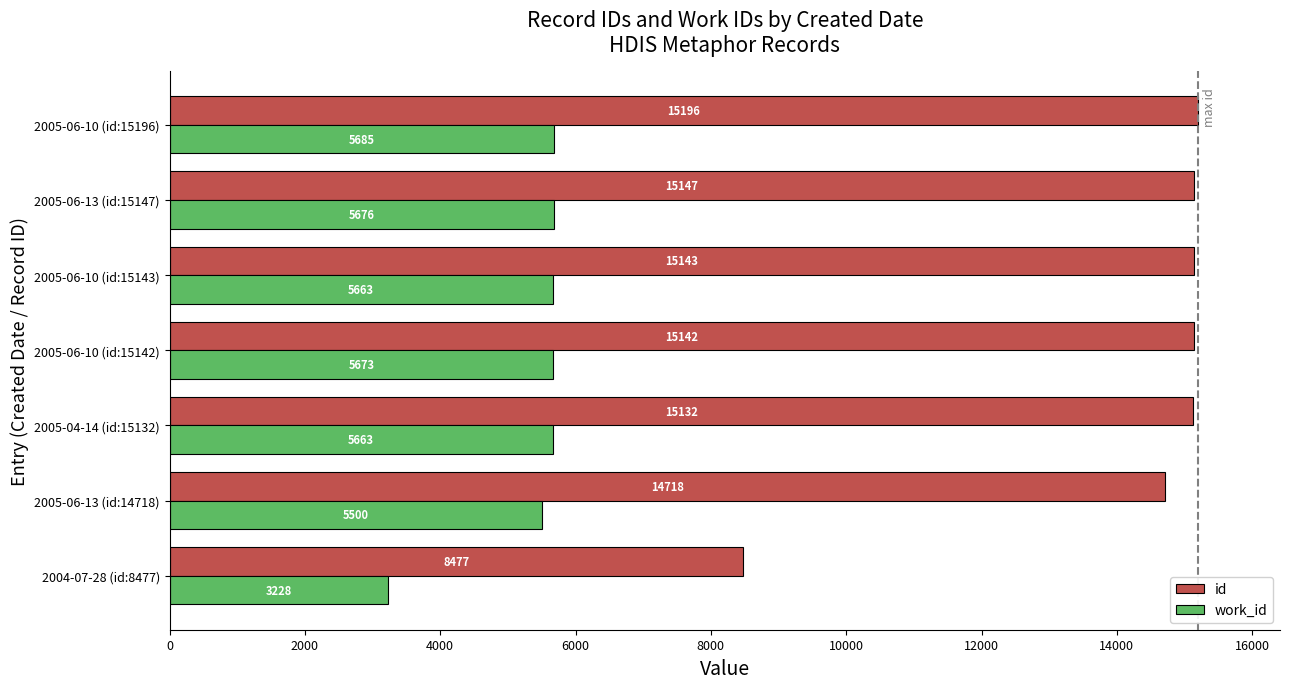

What value does the id series have at 2005-06-10 (id:15143), to the nearest 10?

15140